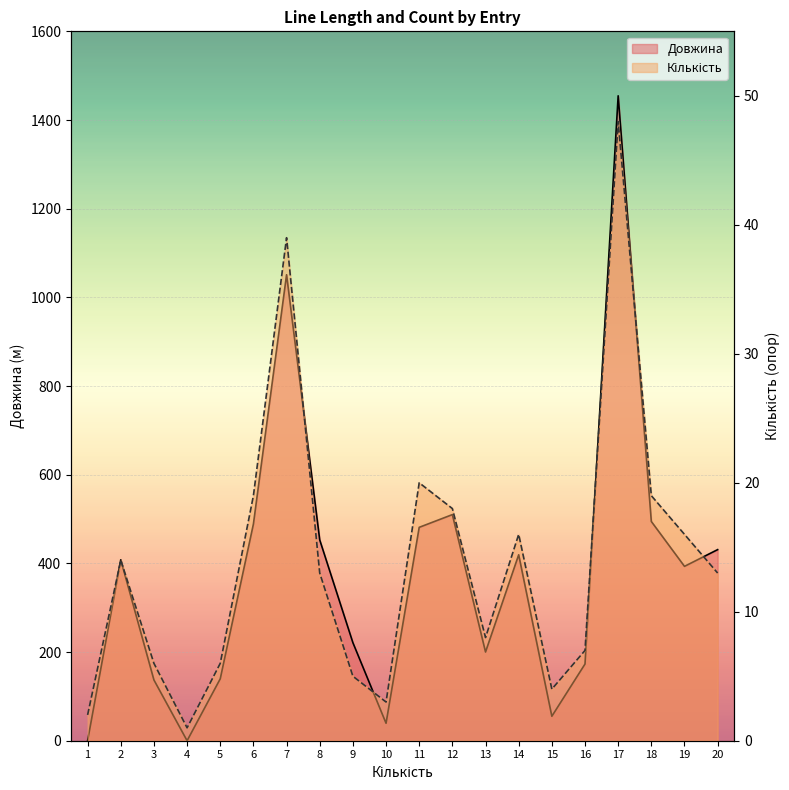

List the series in order of their overall mean, highest first.

Довжина, Кількість